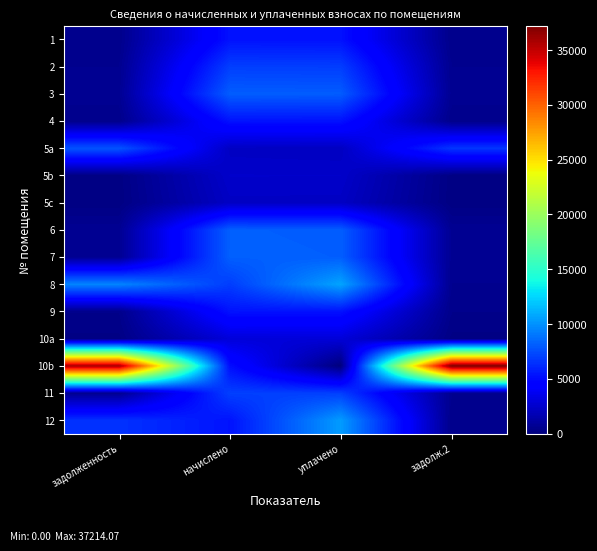

What is the difference between the highest and lowest values at задолж.2?

37025.2